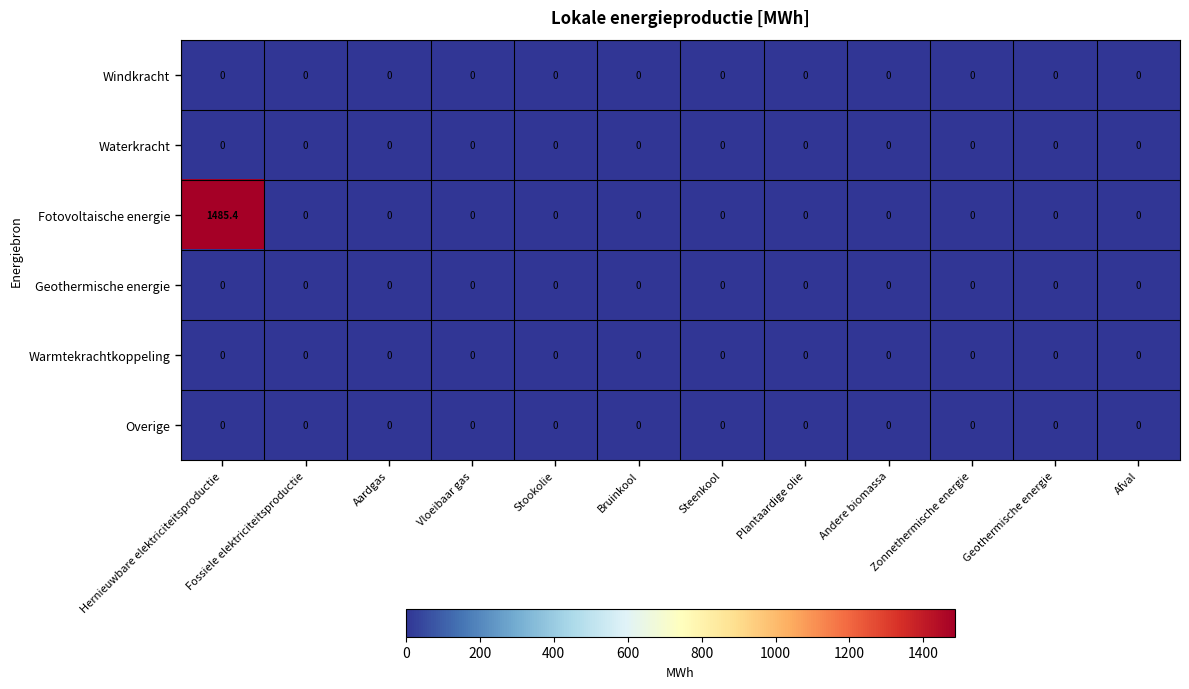

Which series changed the most between Hernieuwbare elektriciteitsproductie and Plantaardige olie?

Fotovoltaische energie